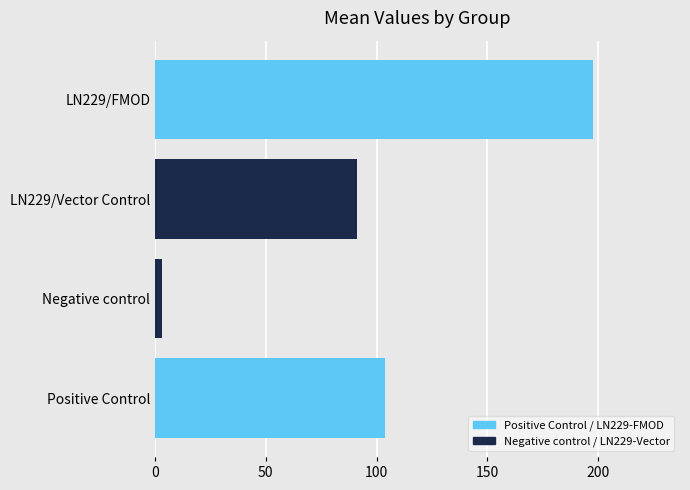

True or false: the data shows 91.0 at LN229/Vector Control.

True